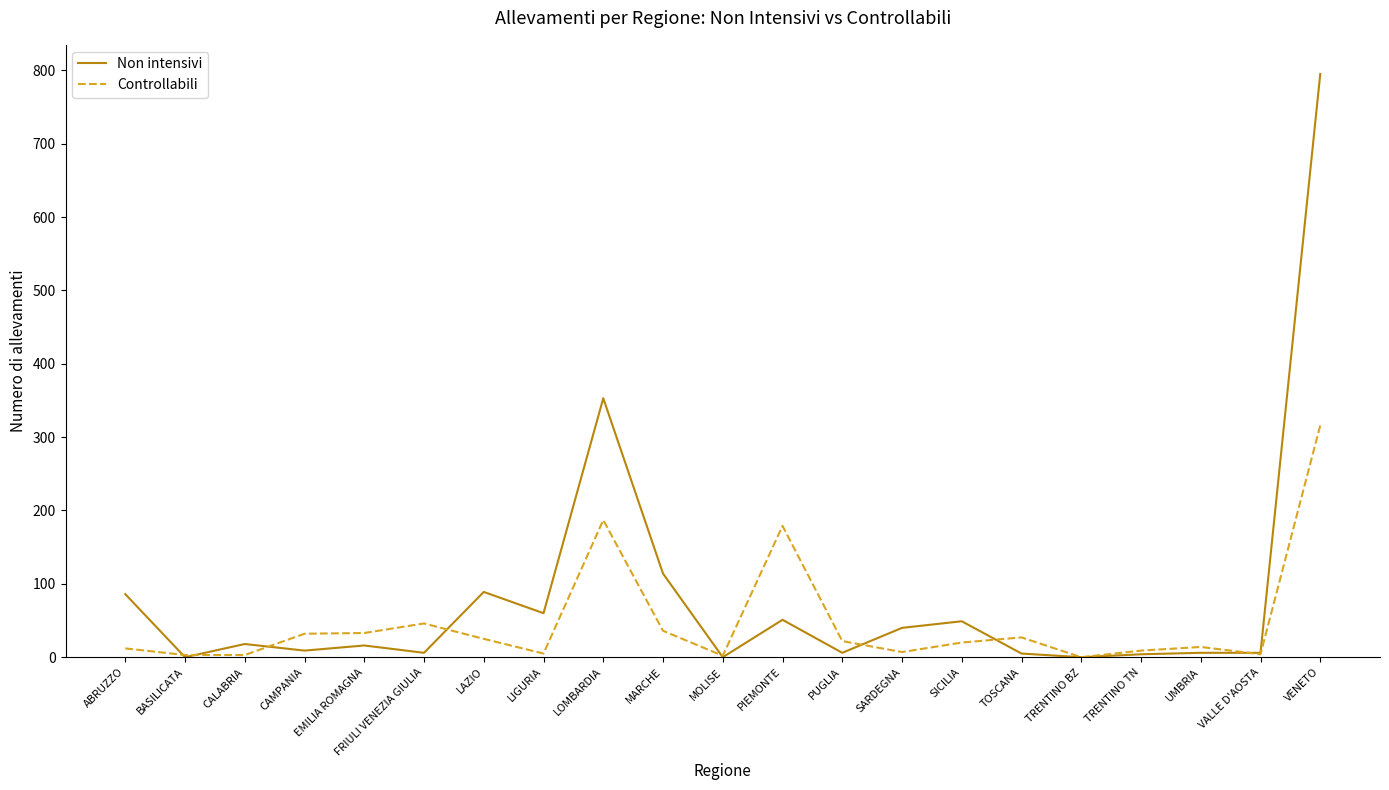

True or false: Controllabili and Non intensivi intersect in this chart.

True